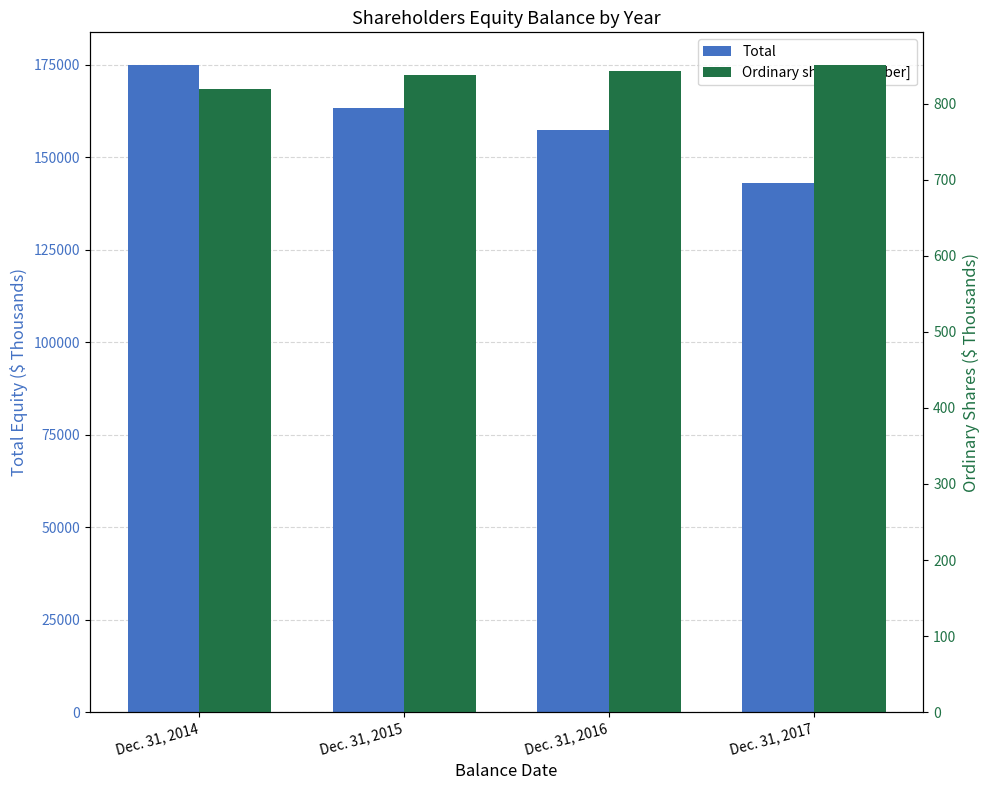

How many categories are shown in the chart?

4